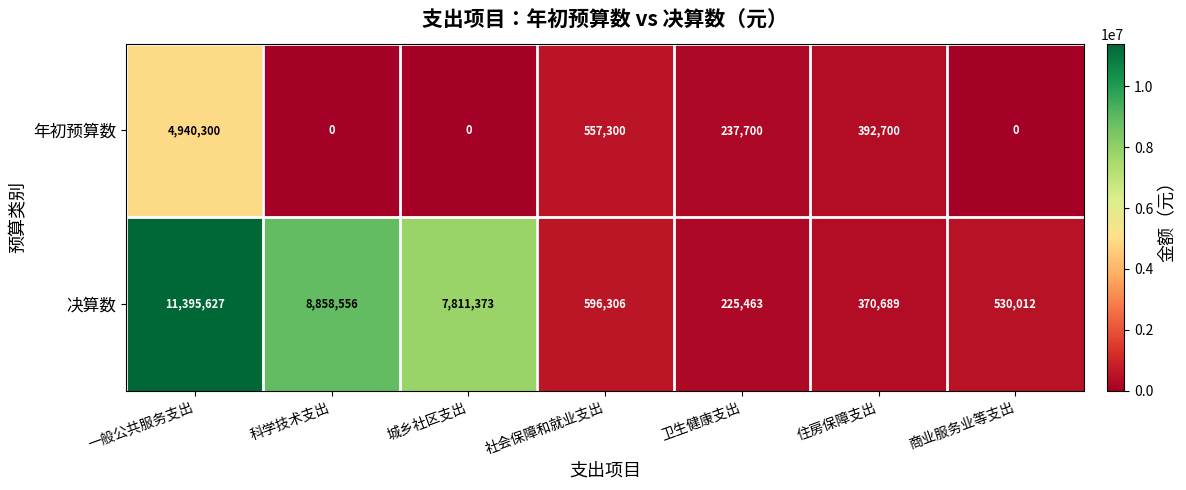

What is the maximum value shown in the chart?

11395627